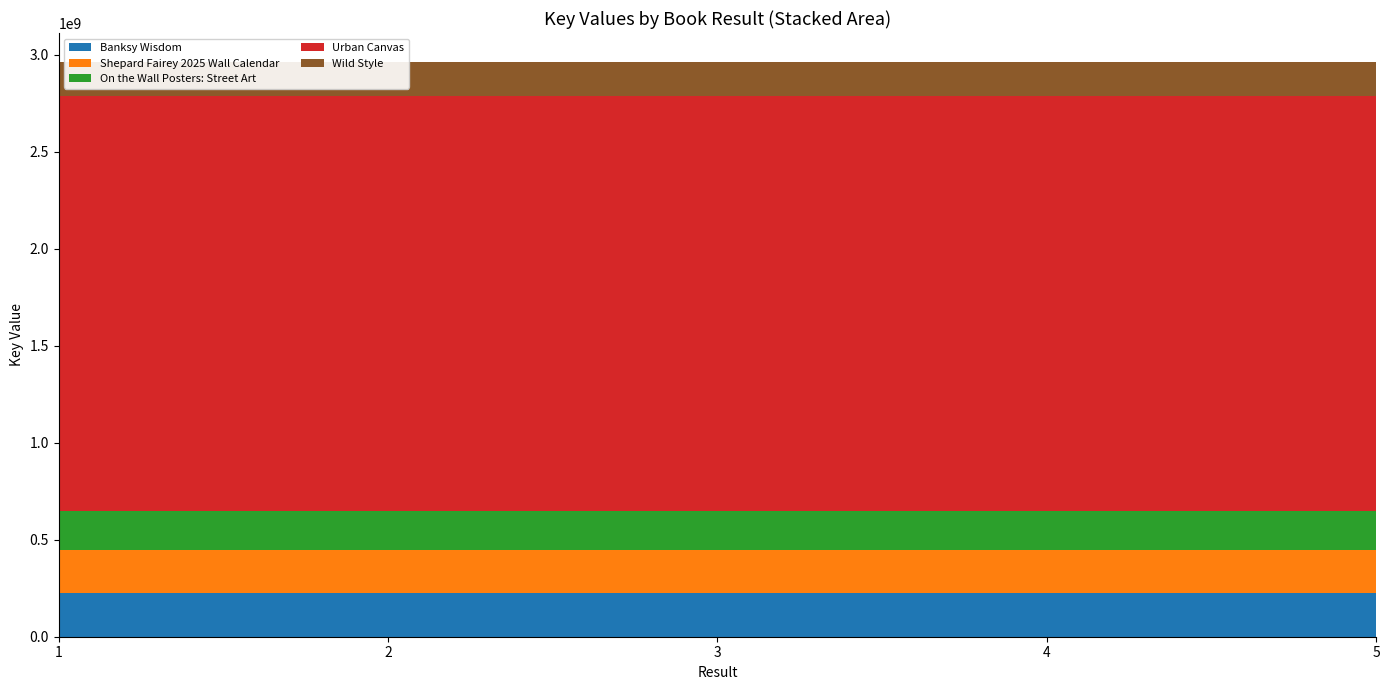

Reading left to right, extract all data points from this chart.

Banksy Wisdom: 225959719	225959719	225959719	225959719	225959719
Shepard Fairey 2025 Wall Calendar: 219717225	219717225	219717225	219717225	219717225
On the Wall Posters: Street Art: 200254721	200254721	200254721	200254721	200254721
Urban Canvas: 2141328933	2141328933	2141328933	2141328933	2141328933
Wild Style: 177032859	177032859	177032859	177032859	177032859